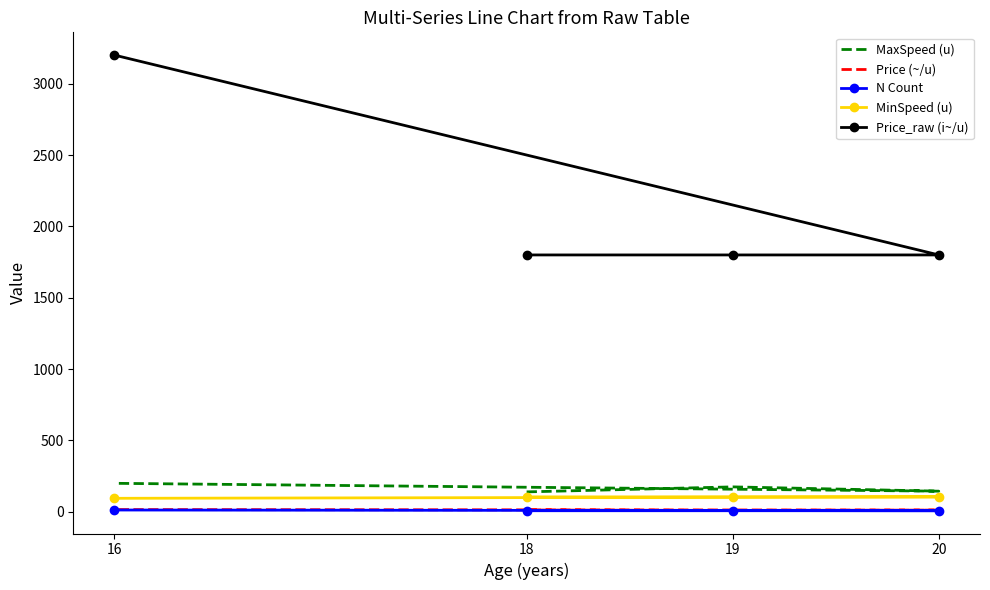

True or false: Price (~/u) and N Count cross at least once.

False